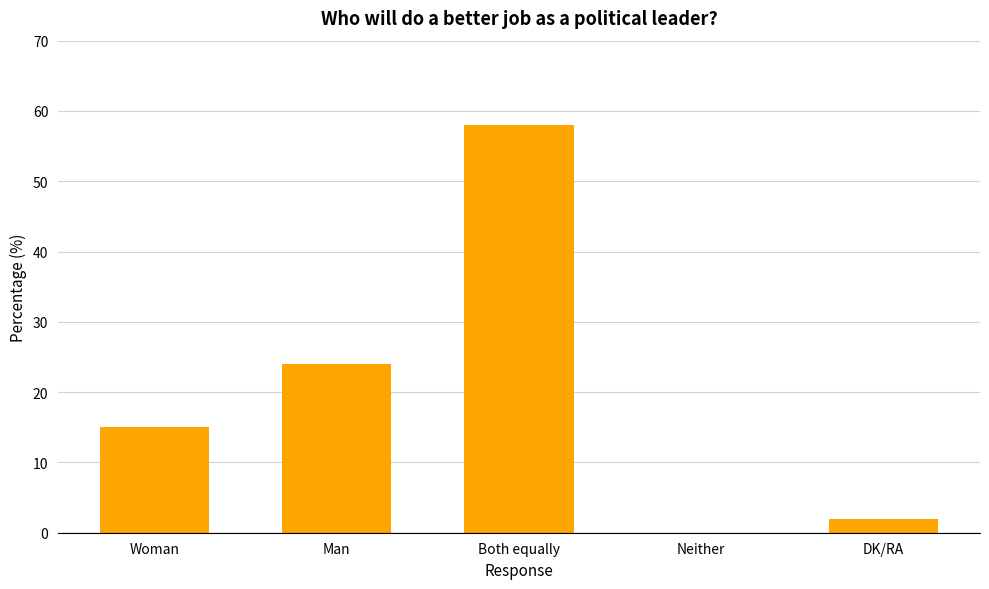

The chart shows a value of 24 at Man. True or false?

True